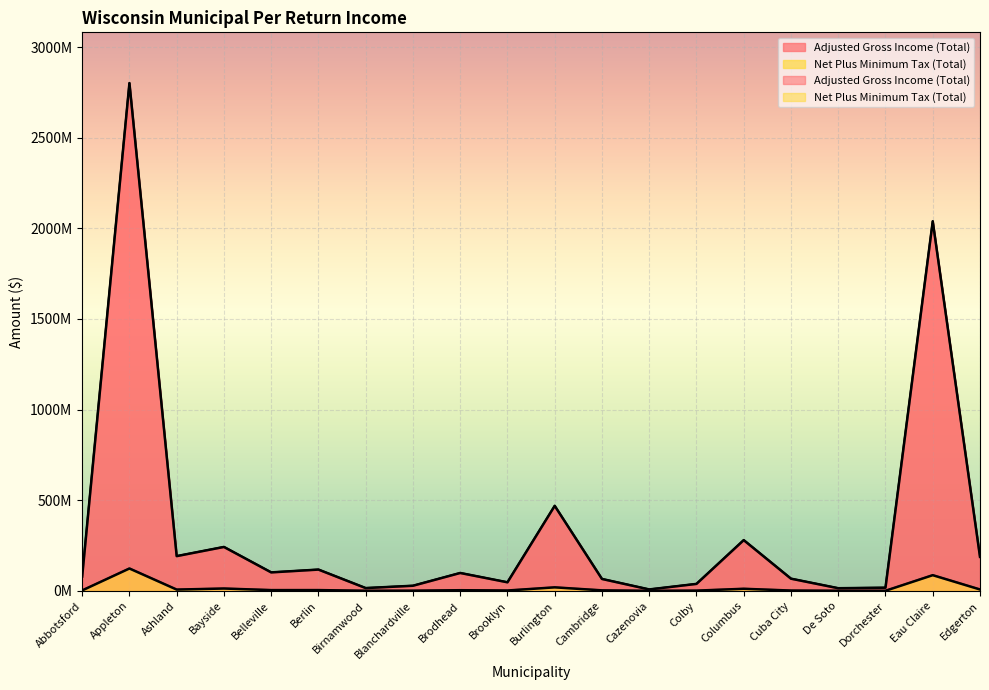

Which series has the largest total across all categories?

Adjusted Gross Income (Total)